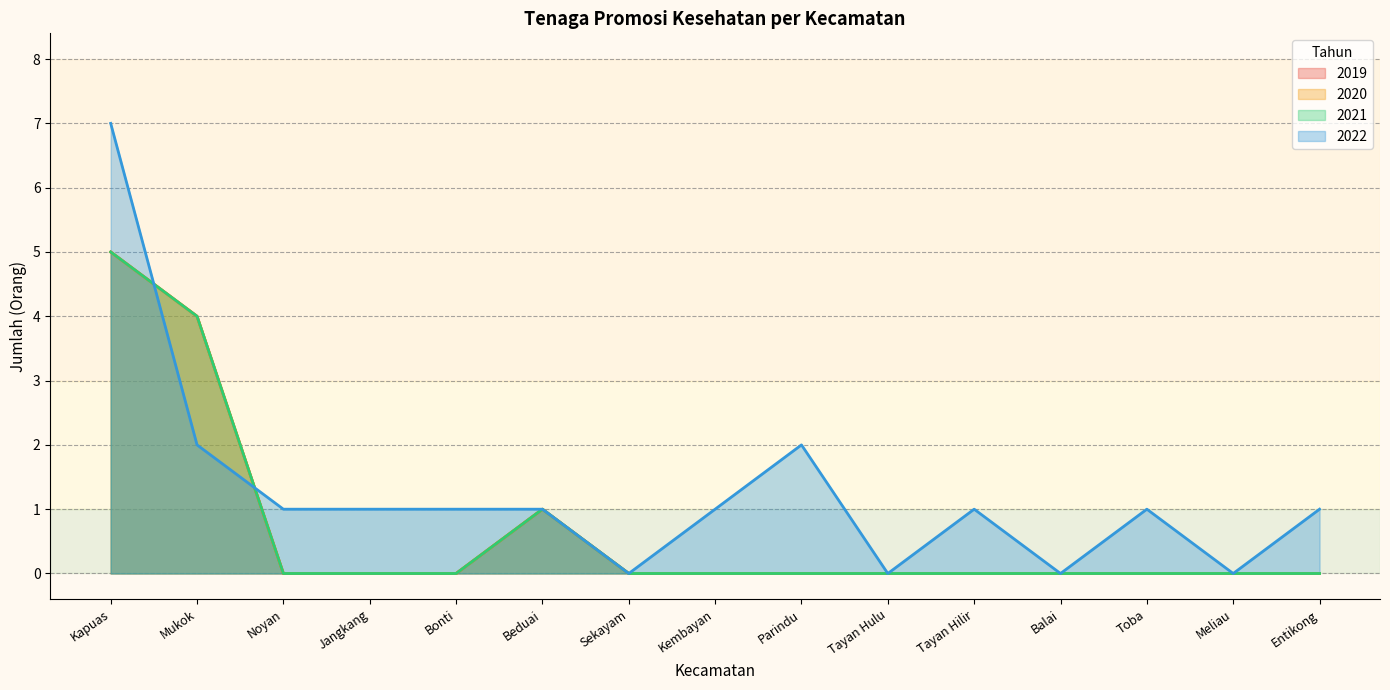

Which has a higher value, Entikong or Mukok?

Mukok